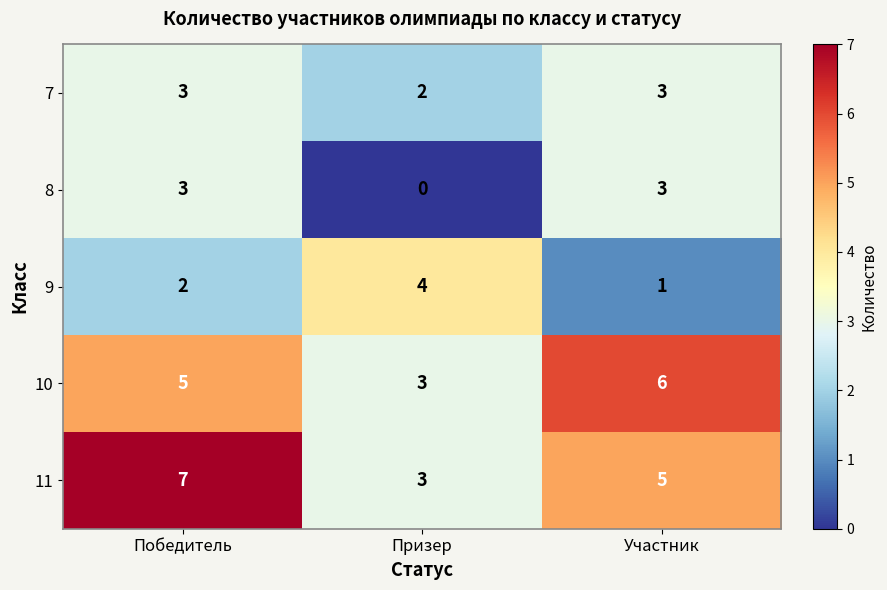

What is the spread (max minus min) of values at Победитель?

5